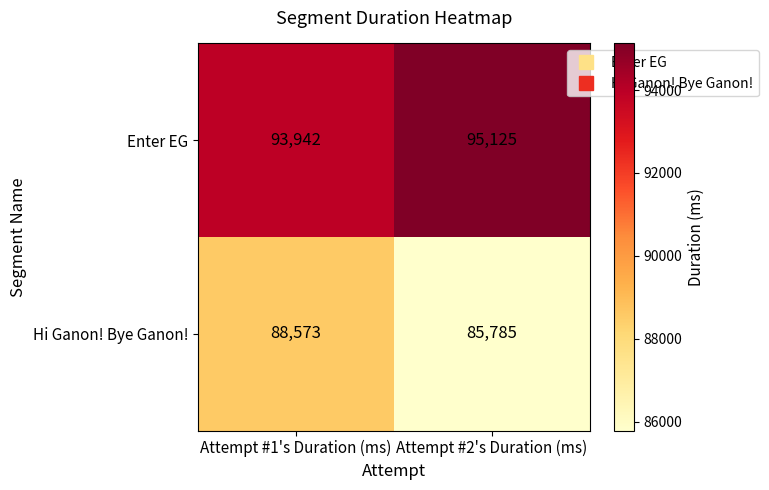

What is the approximate value of Hi Ganon! Bye Ganon! at Attempt #2's Duration (ms)?

85785